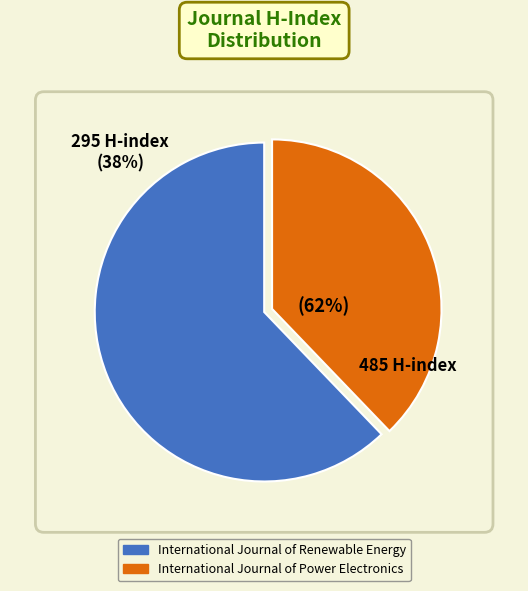

To the nearest percent, what is the combined percentage of International Journal of Renewable Energy and International Journal of Power Electronics?

100%